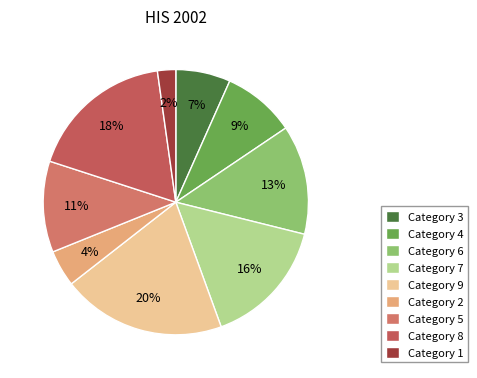

How many slices are in this pie chart?

9